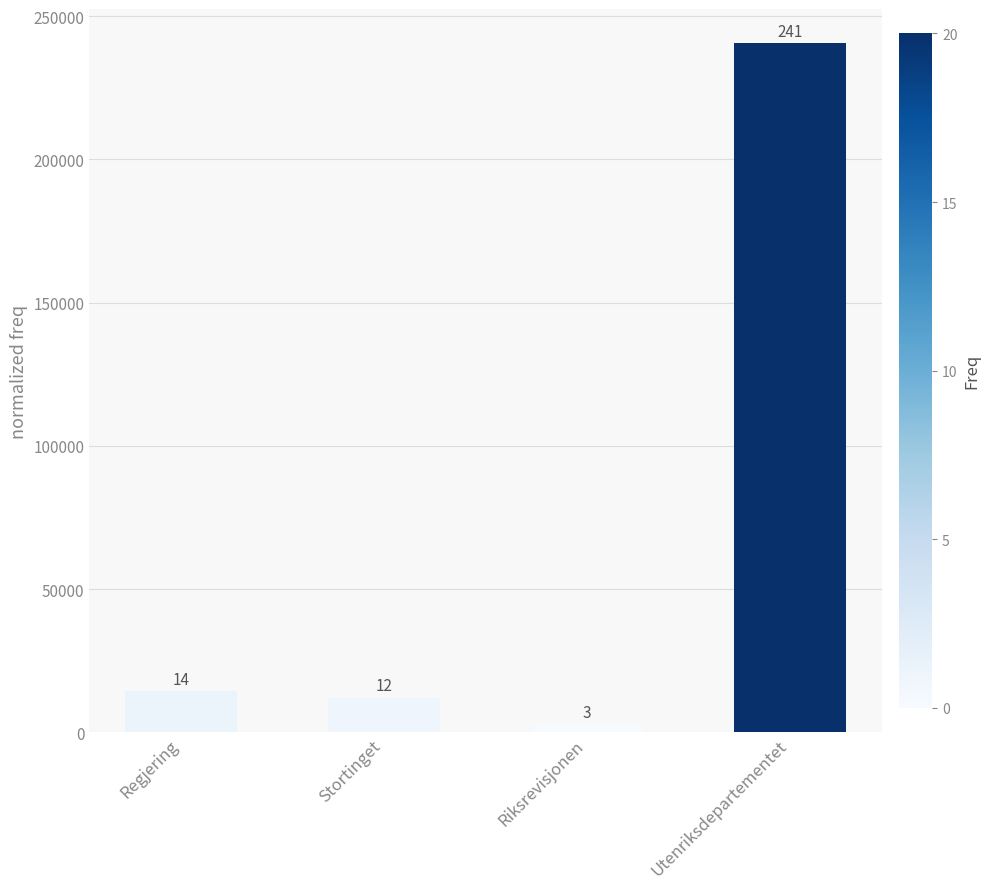

The value at Regjering is 6551. True or false?

False